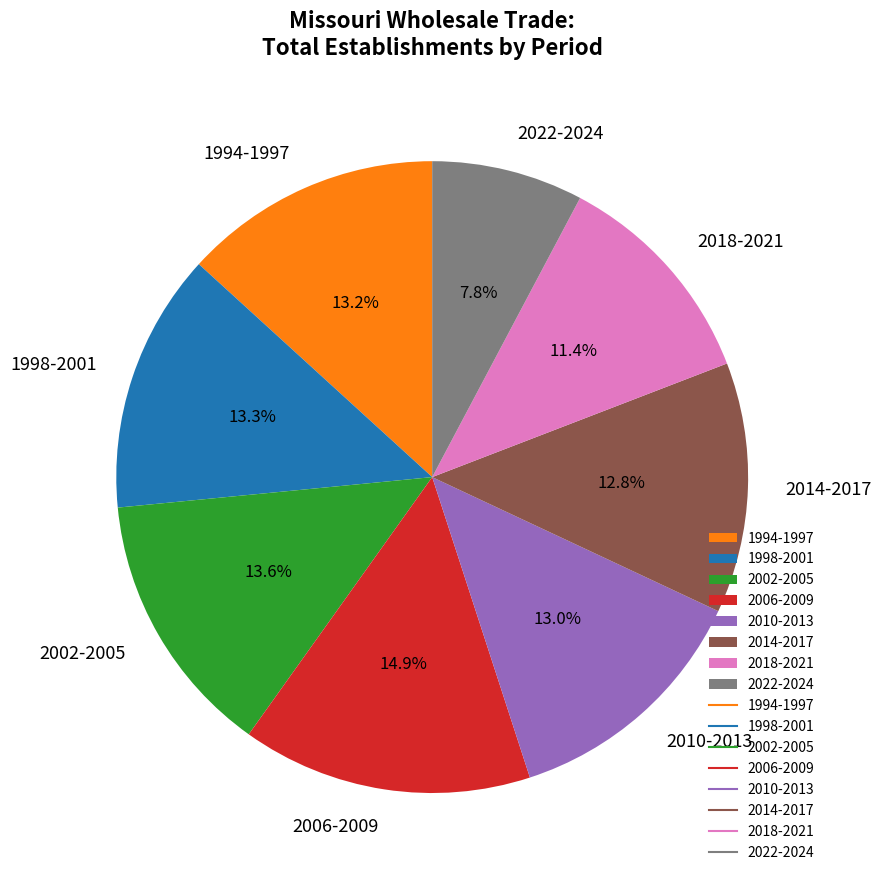

How much of the chart is everything except 1998-2001?

86.7%